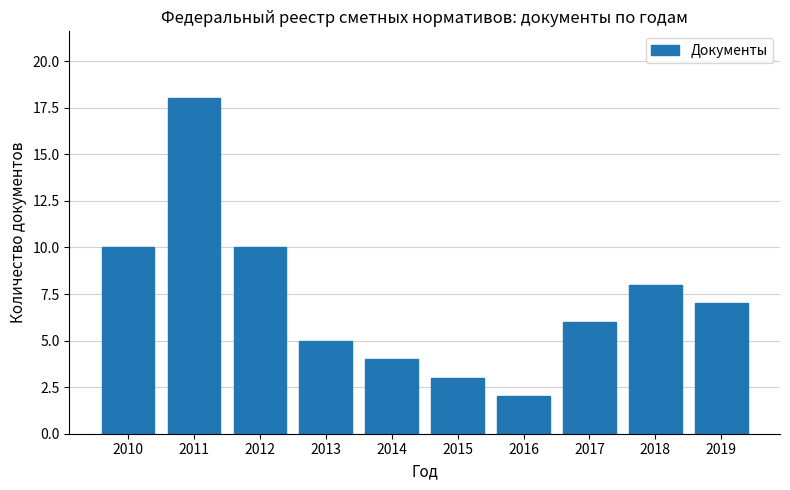

Between 2012 and 2017, which is larger?

2012